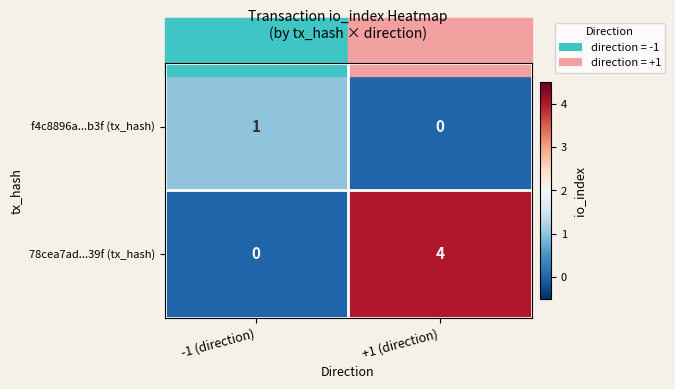

Which series changed the most between -1 (direction) and +1 (direction)?

78cea7ad...39f (tx_hash)